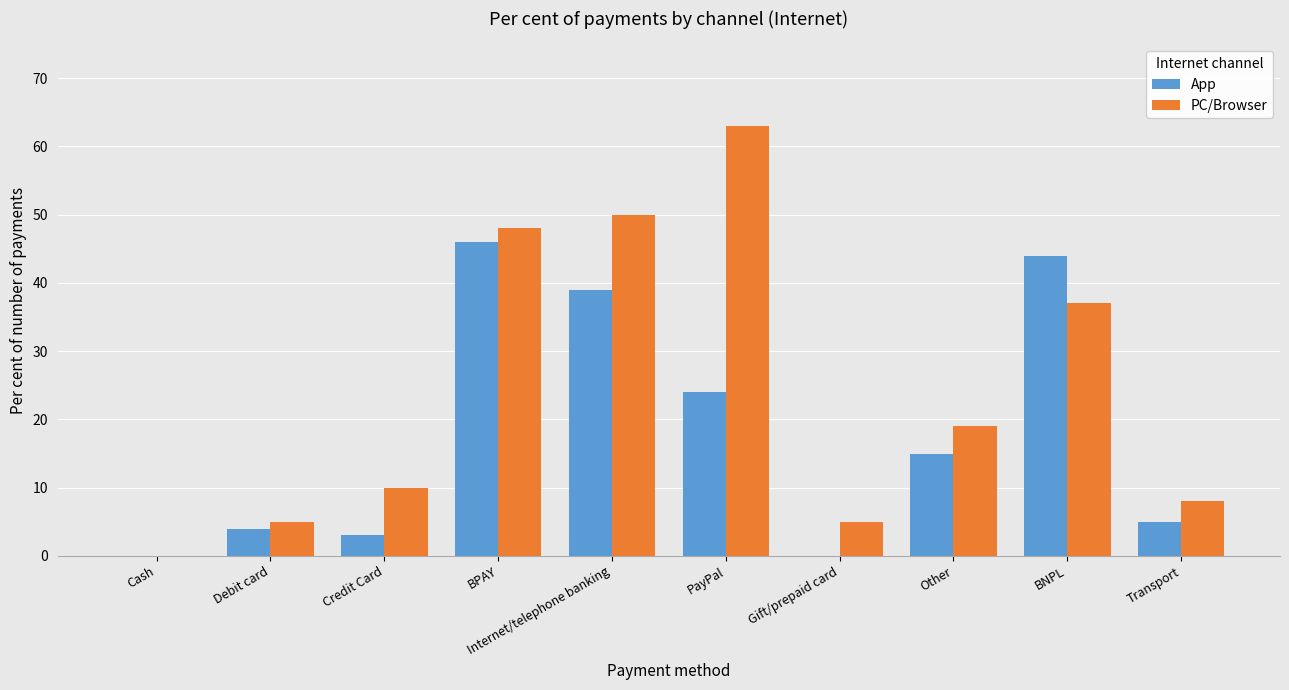

Which series changed the most between Other and BNPL?

App